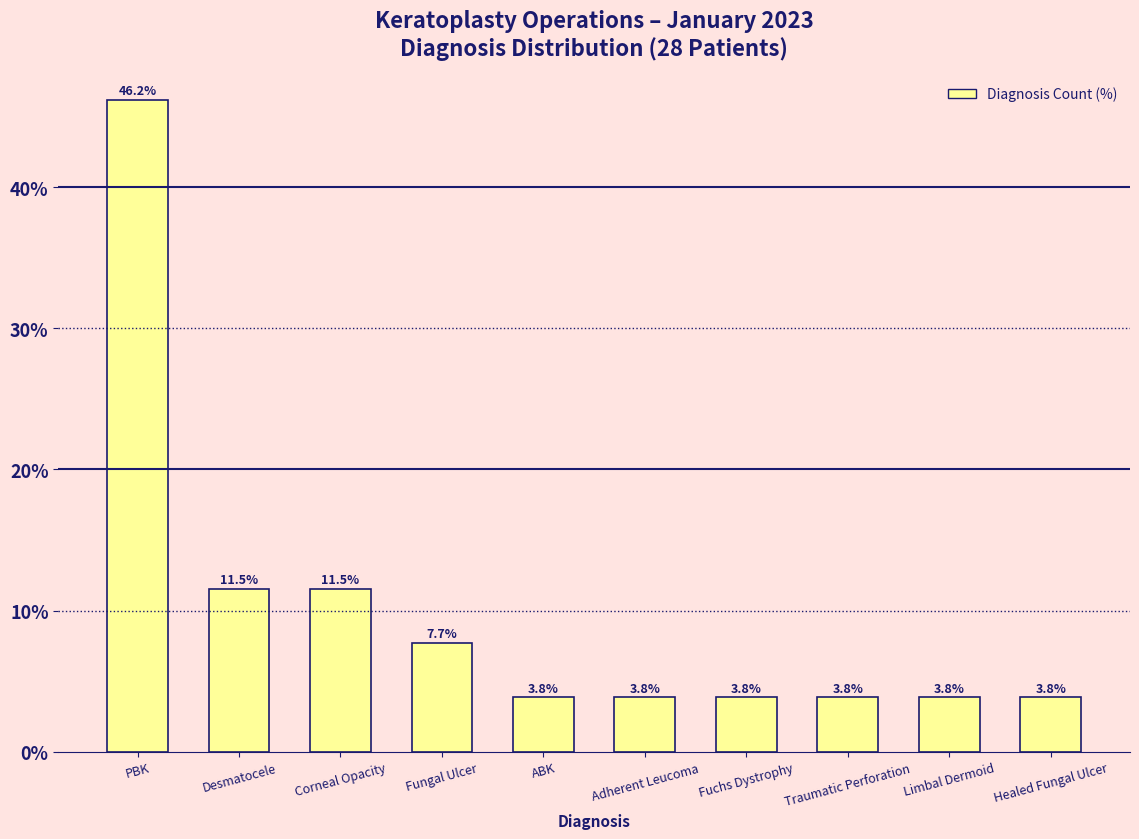

What is the sum of all values?

100.0